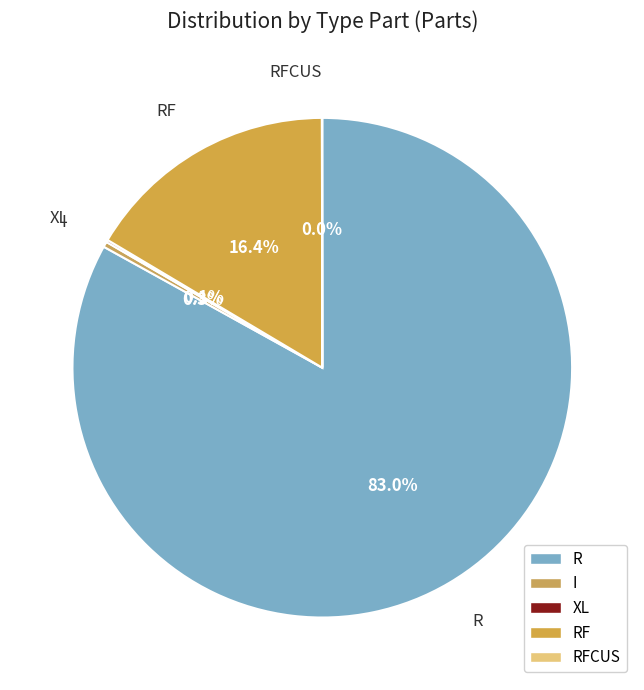

What is the largest slice in the pie chart?

R